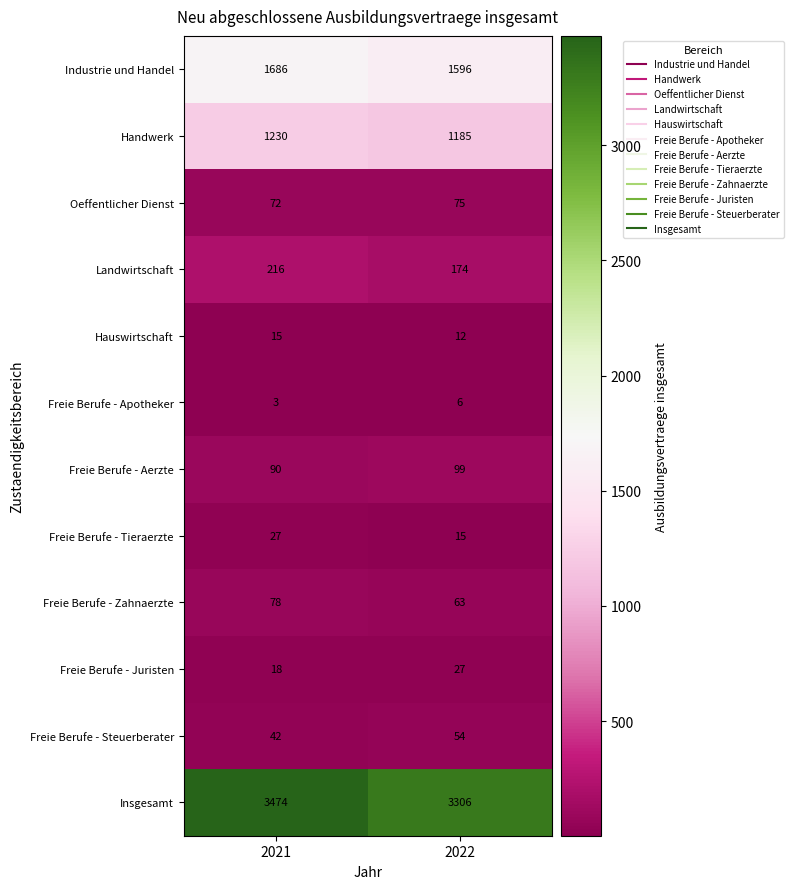

List the labels in order of Freie Berufe - Tieraerzte value, largest first.

2021, 2022